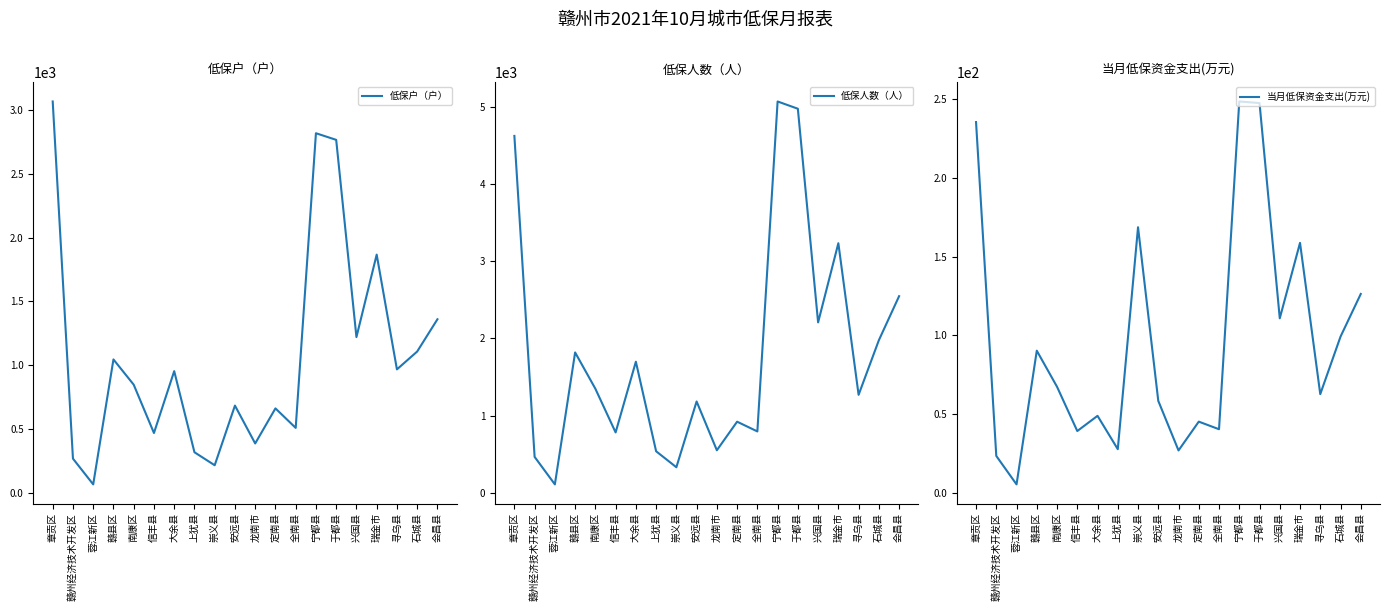

What are all the series names shown in the legend?

低保户（户）, 低保人数（人）, 当月低保资金支出(万元)